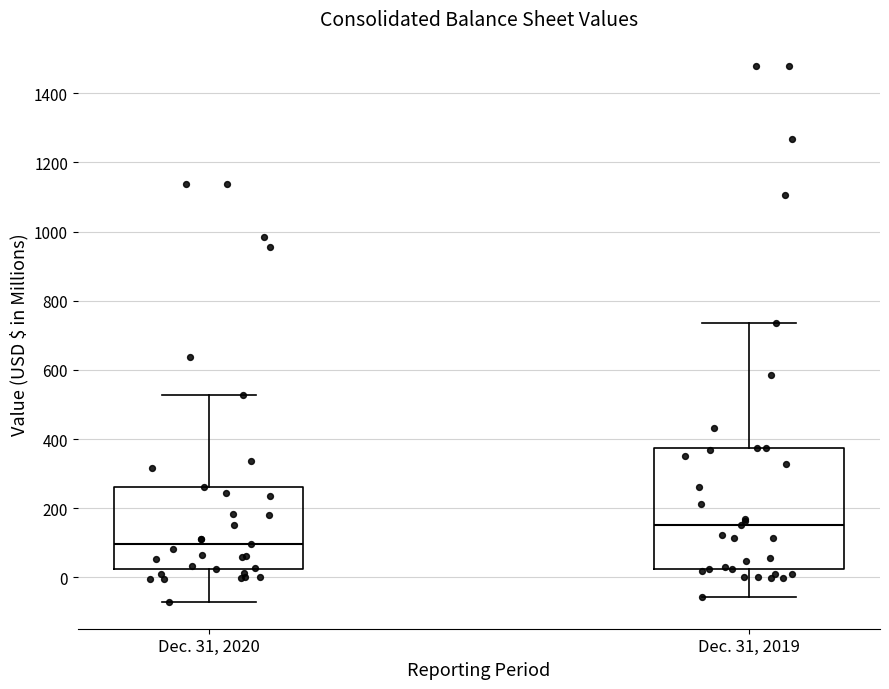

Which box is the tallest, from its lower edge to its upper edge?

Dec. 31, 2019